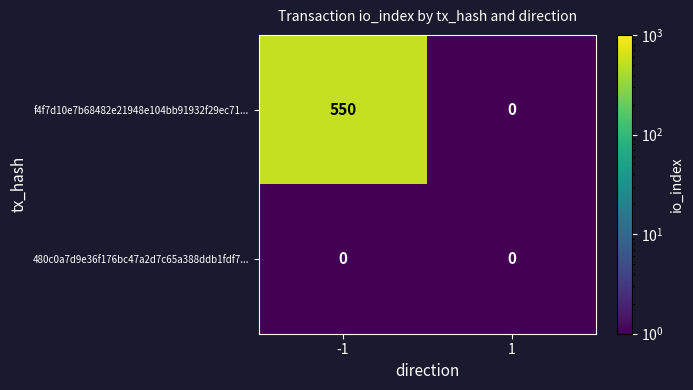

At -1, list the series in order from largest to smallest.

f4f7d10e7b68482e21948e104bb91932f29ec71..., 480c0a7d9e36f176bc47a2d7c65a388ddb1fdf7...